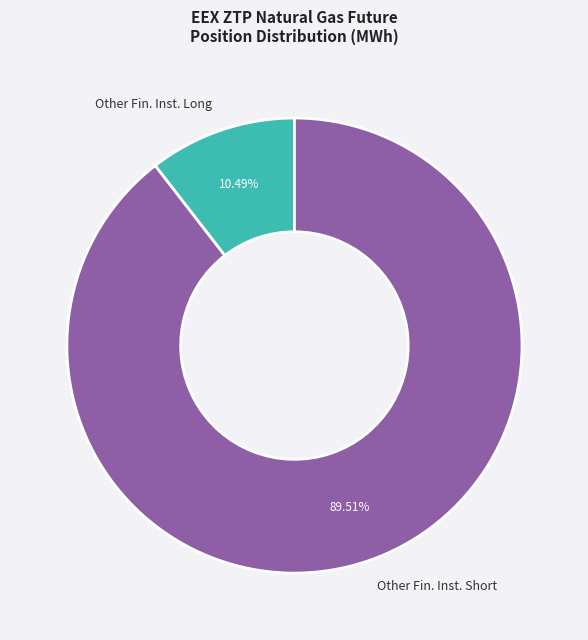

Do Other Fin. Inst. Long and Other Fin. Inst. Short together represent more than half of the pie?

Yes